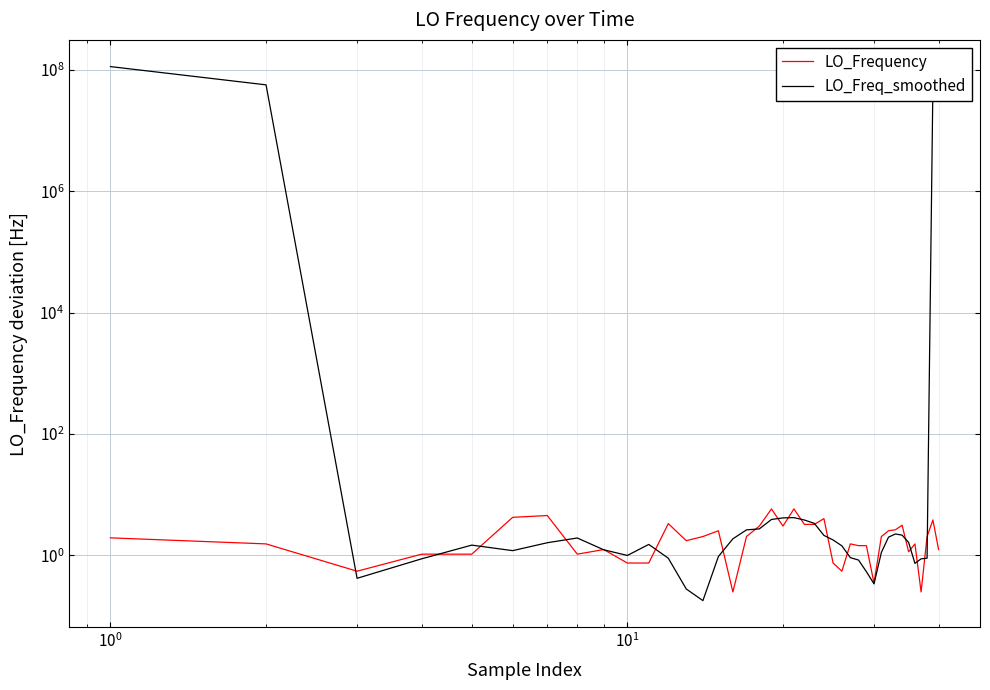

What are all the series names shown in the legend?

LO_Frequency, LO_Freq_smoothed